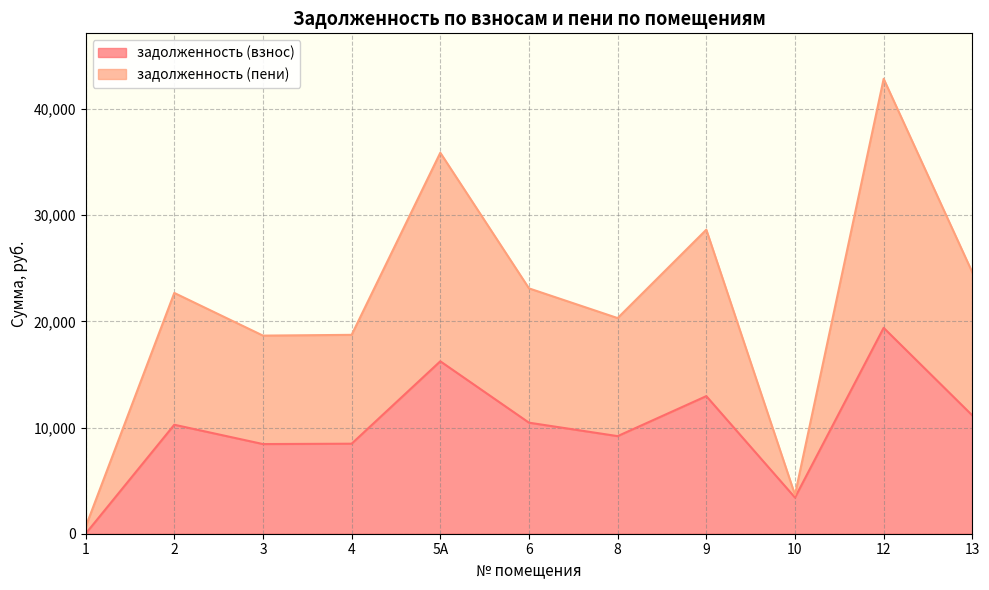

Which category has the highest value across all series?

12